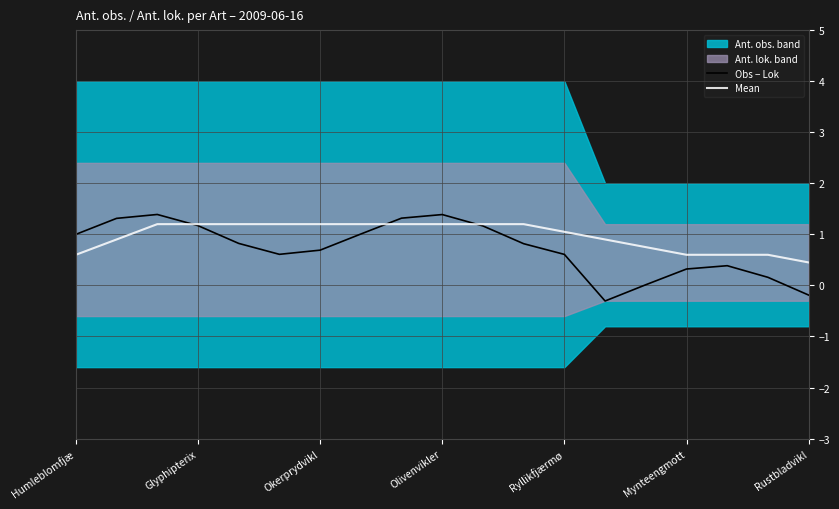

How many times do Obs − Lok and Mean cross each other?

3